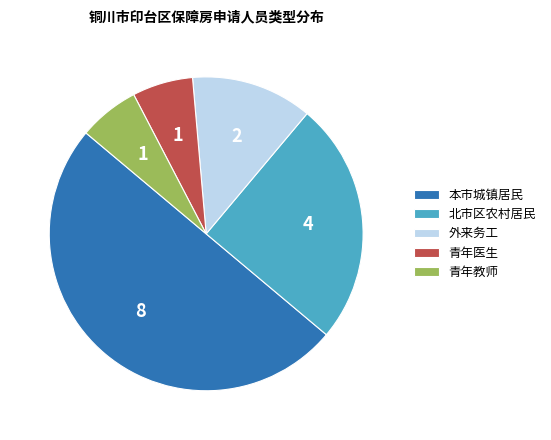

What is the ratio of the value at 外来务工 to the value at 北市区农村居民?

0.5